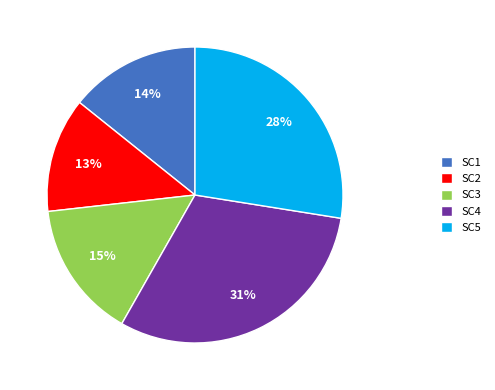

Count the number of slices in the pie.

5